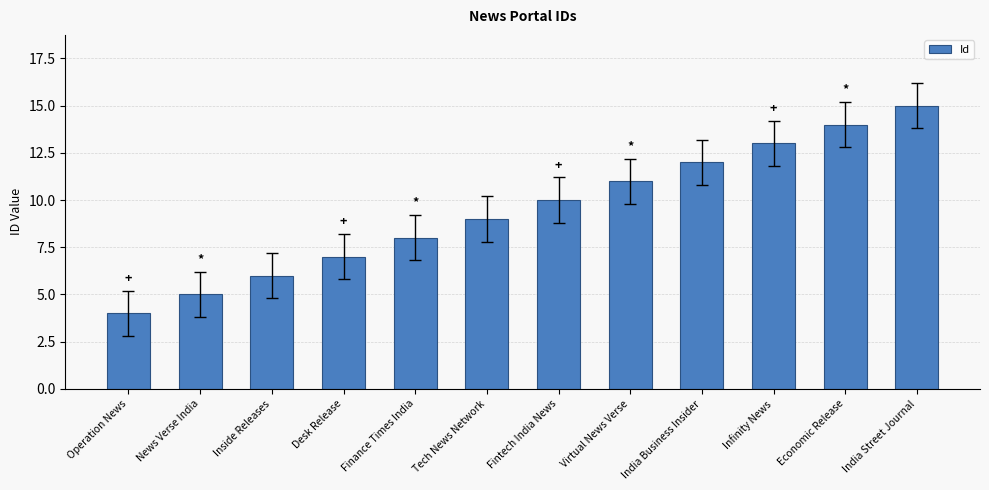

What is the maximum value shown in the chart?

15